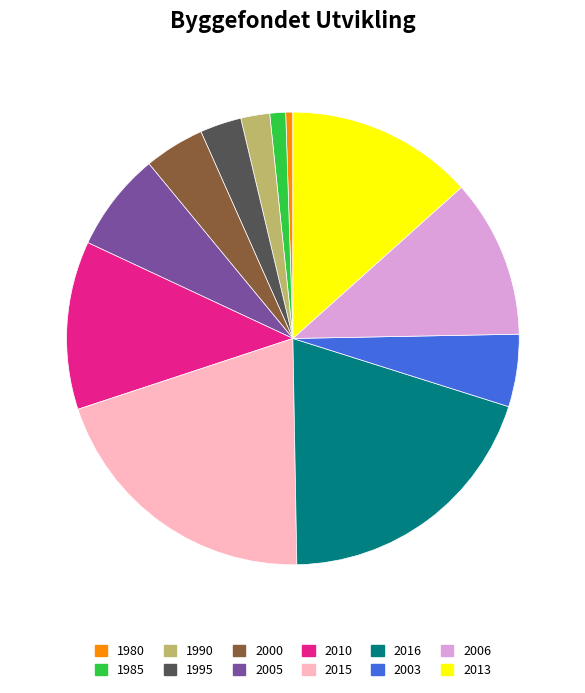

True or false: 2006 accounts for 11% of the total.

True